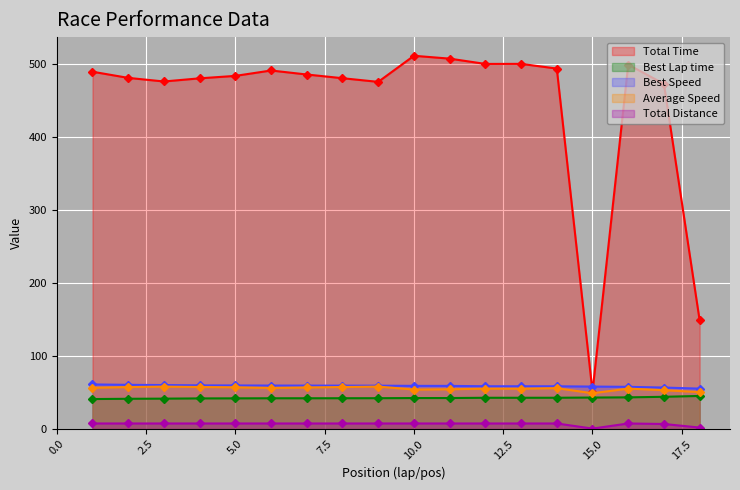

What is the smallest value displayed?

0.7